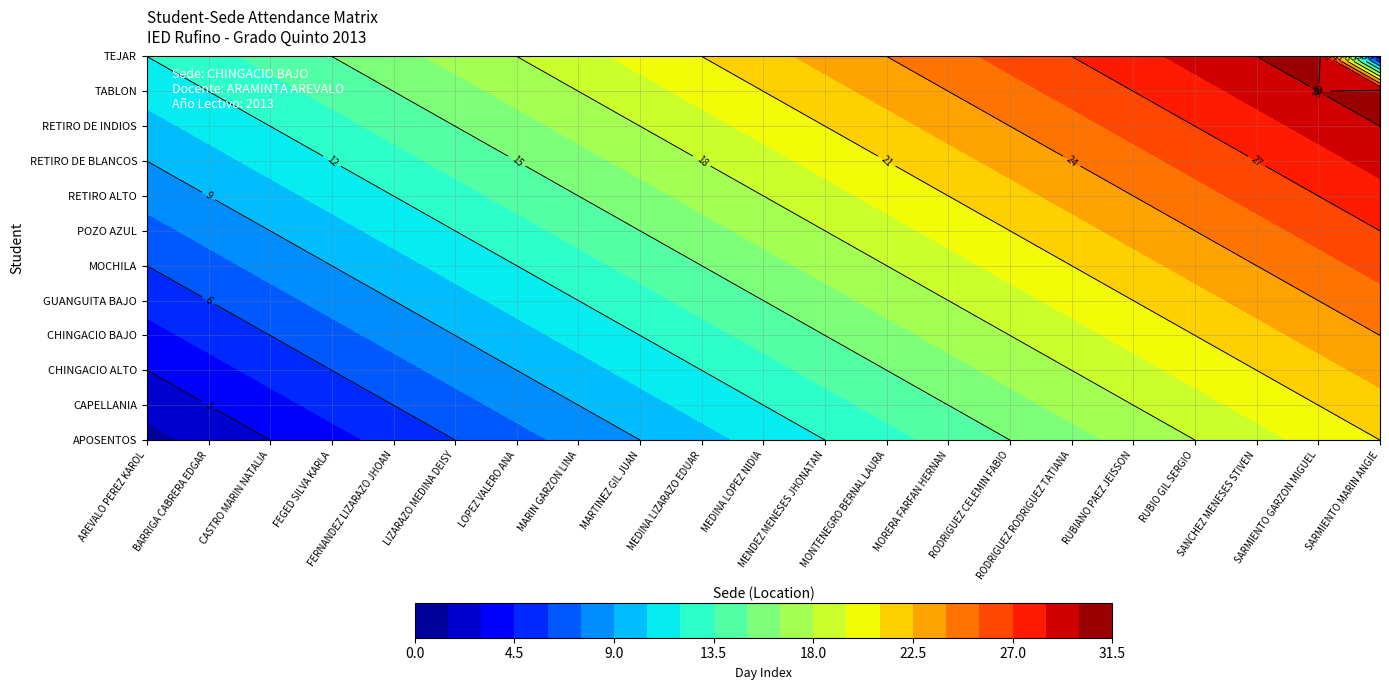

Which series changed the most between MARTINEZ GIL JUAN and MENDEZ MENESES JHONATAN?

APOSENTOS